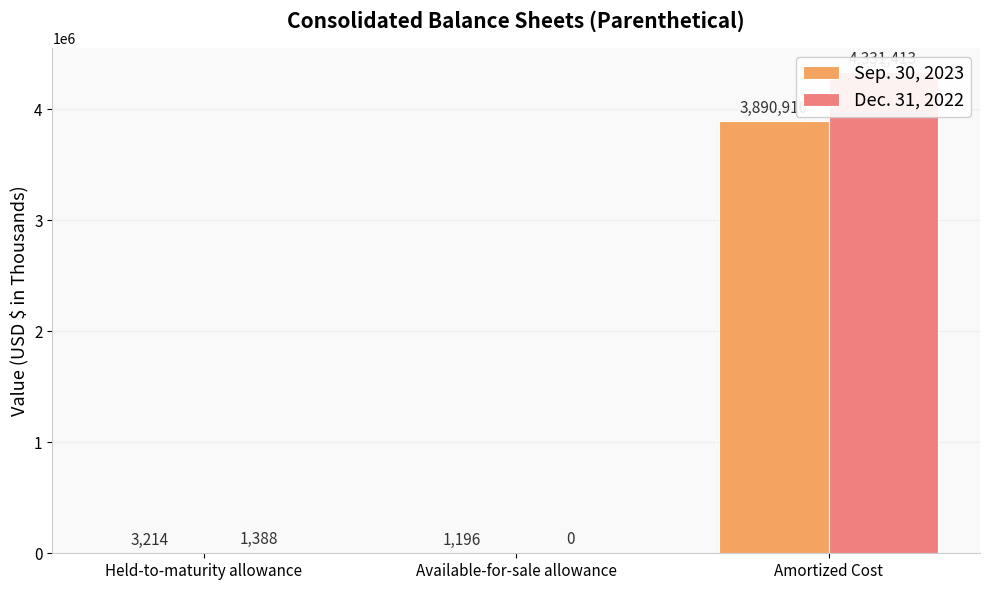

At Available-for-sale allowance, list the series in order from smallest to largest.

Dec. 31, 2022, Sep. 30, 2023